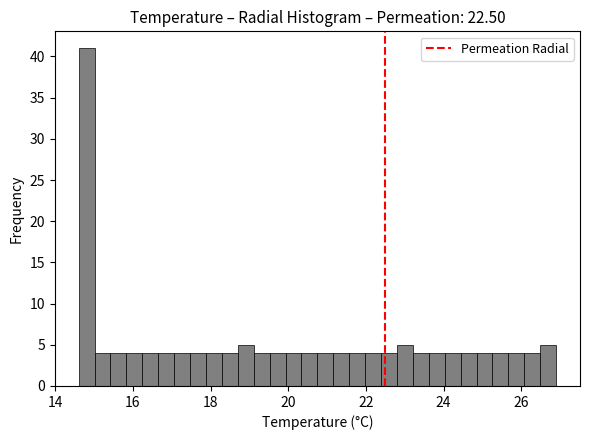

Around what value on the x-axis is the tallest bar? Give the approximate position of its centre, as read against the axis.

14.8